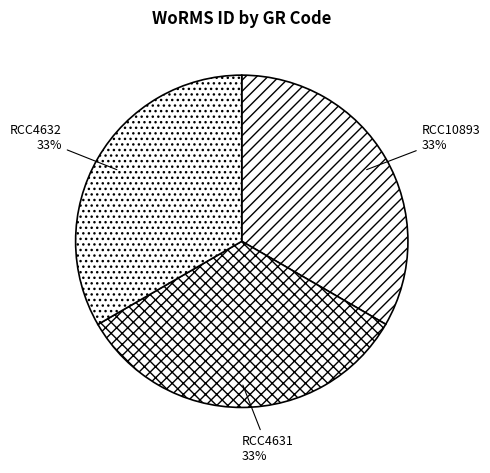

To the nearest percent, what portion does RCC10893 represent?

33%